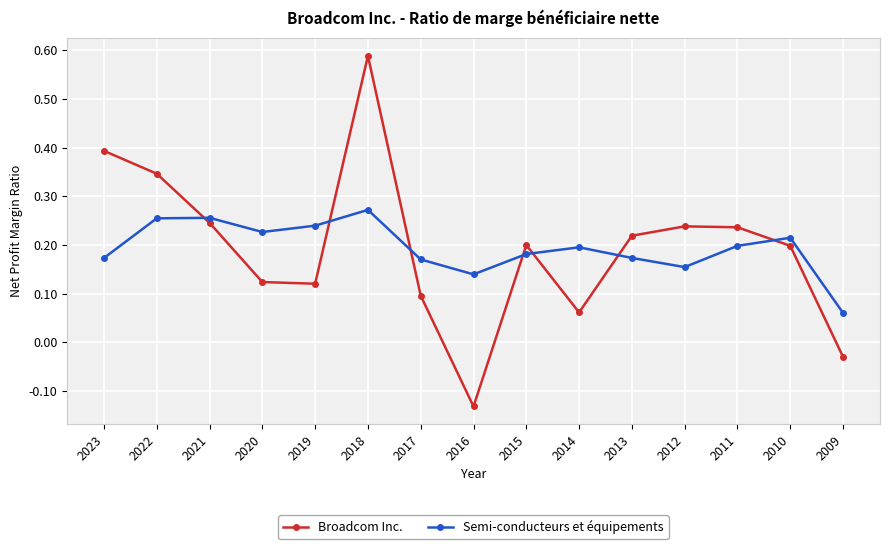

Where is Semi-conducteurs et équipements nearest to the value 0?

2009